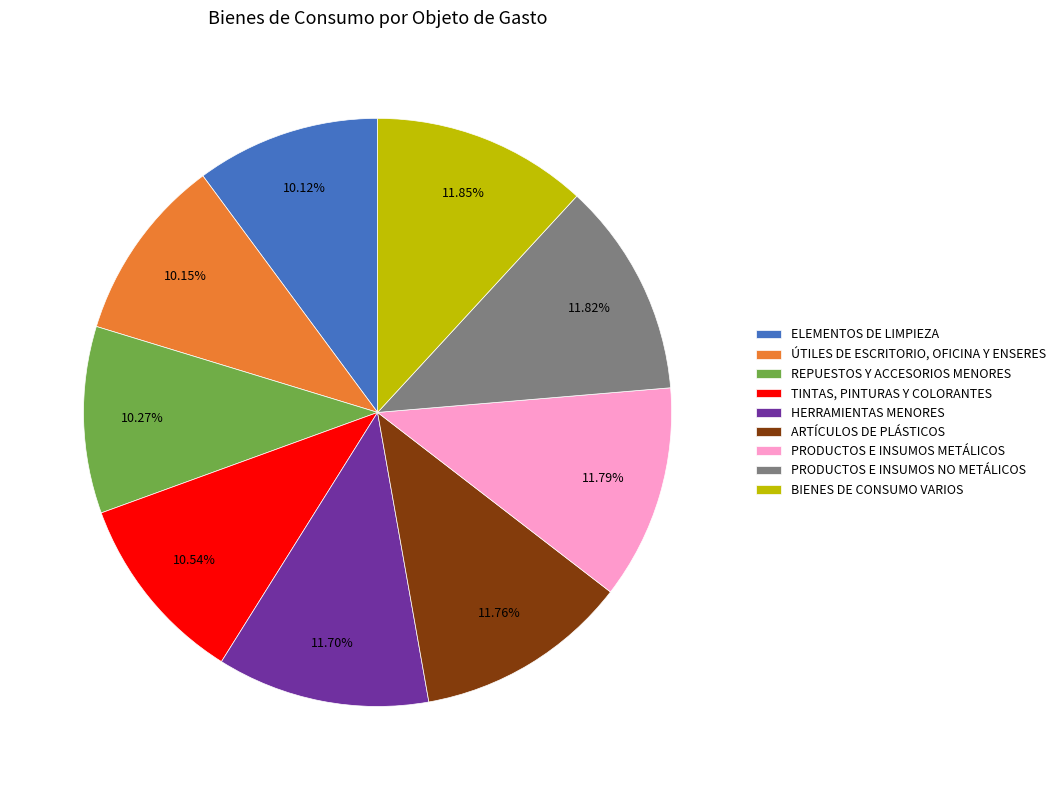

The PRODUCTOS E INSUMOS NO METÁLICOS slice represents 27% of the pie. True or false?

False